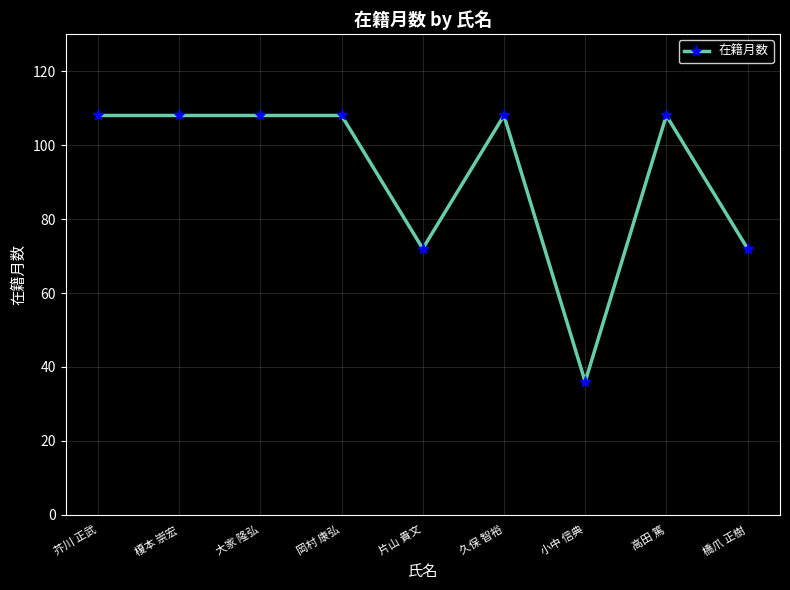

What is the minimum value shown in the chart?

36